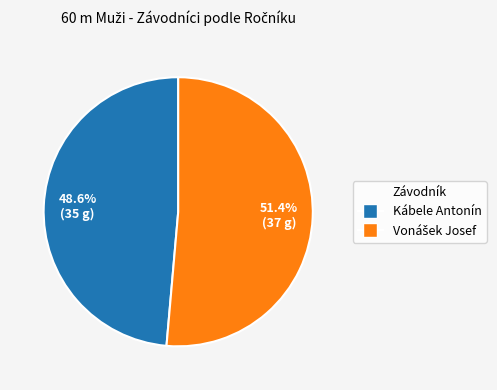

Is there any slice that represents more than half of the pie?

Yes